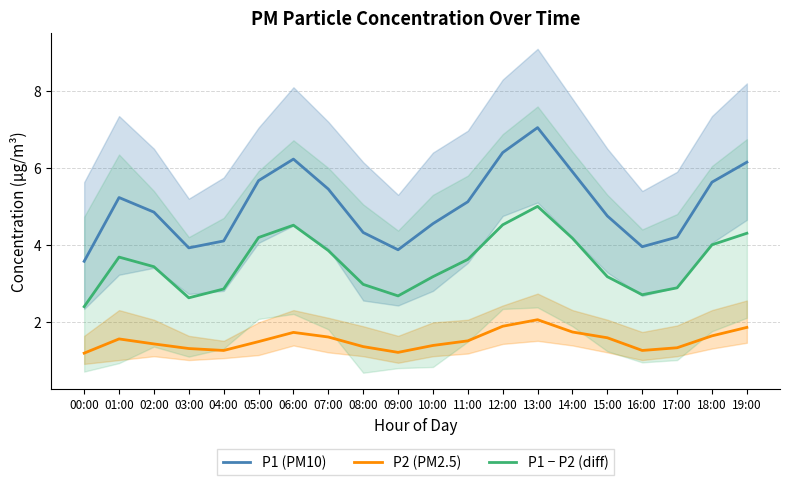

What is the smallest value displayed?

1.2